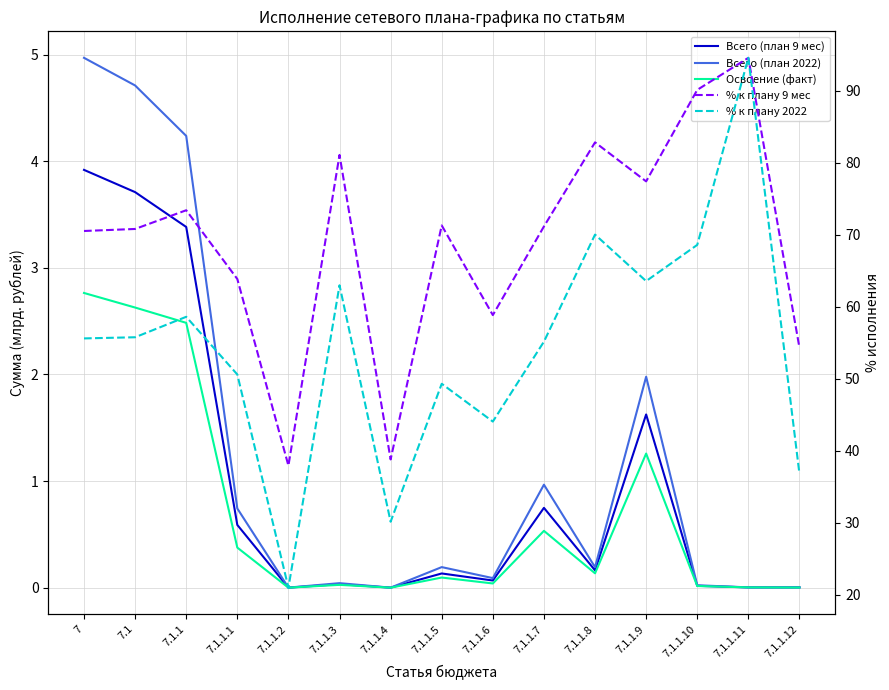

Does the chart display data point markers on the line(s)?

No